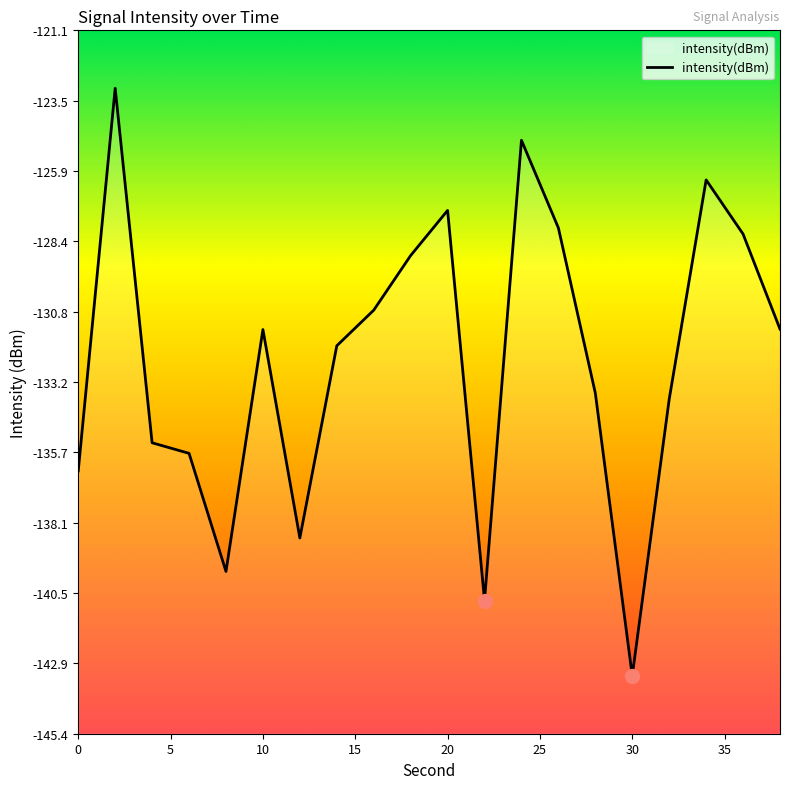

List the labels in order of value, largest first.

2, 24, 34, 20, 26, 36, 18, 16, 38, 10, 14, 28, 32, 4, 6, 0, 12, 8, 22, 30